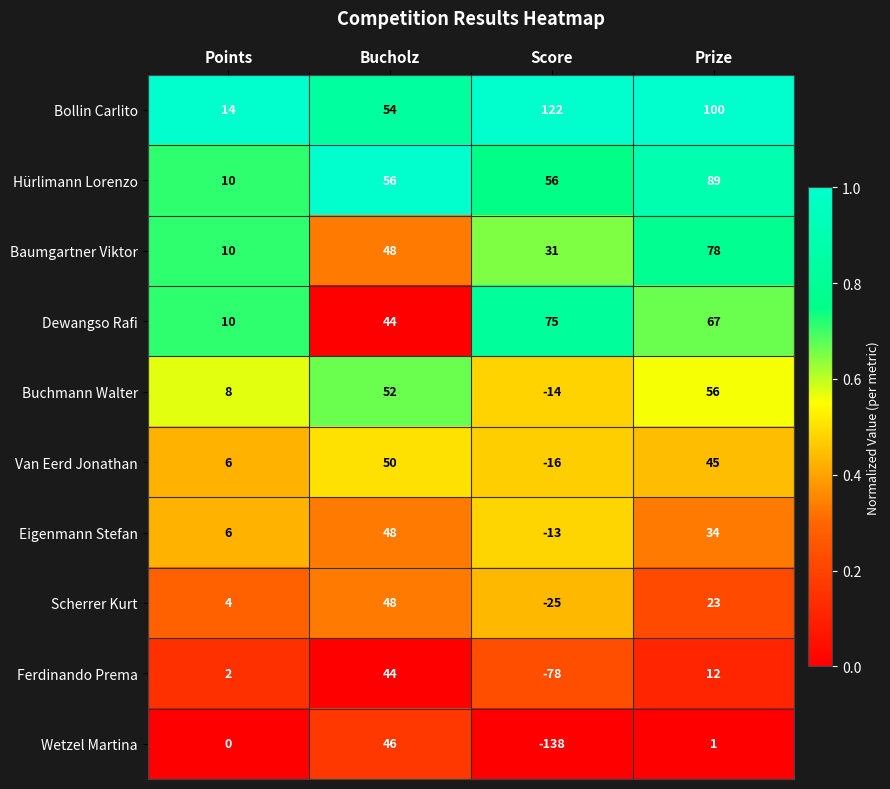

At which category is the sum across all series the highest?

Prize